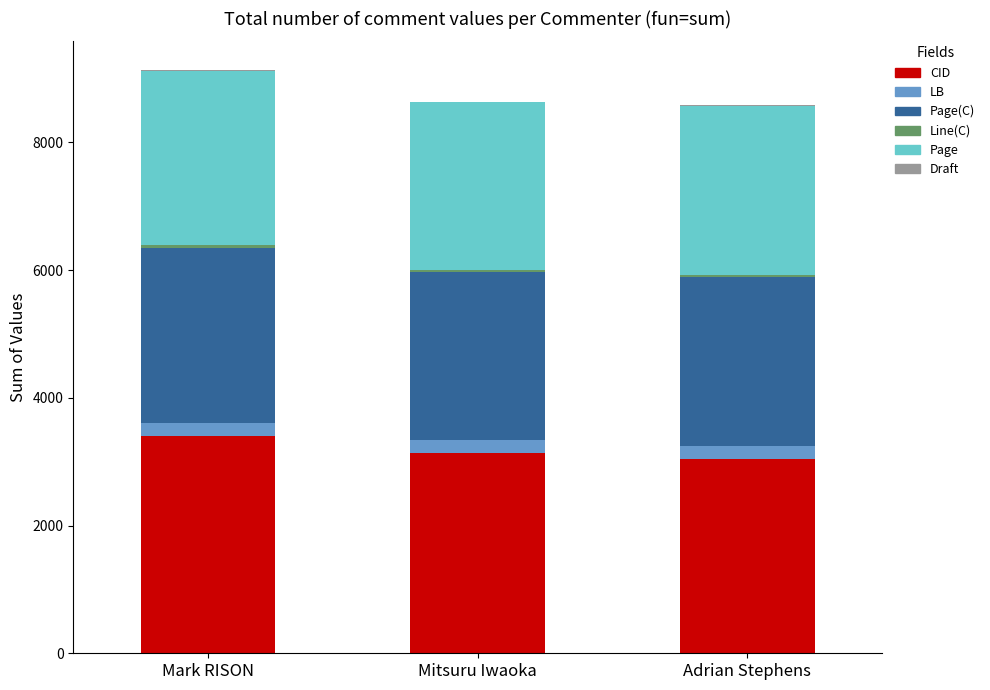

What is the maximum value for CID?

3407